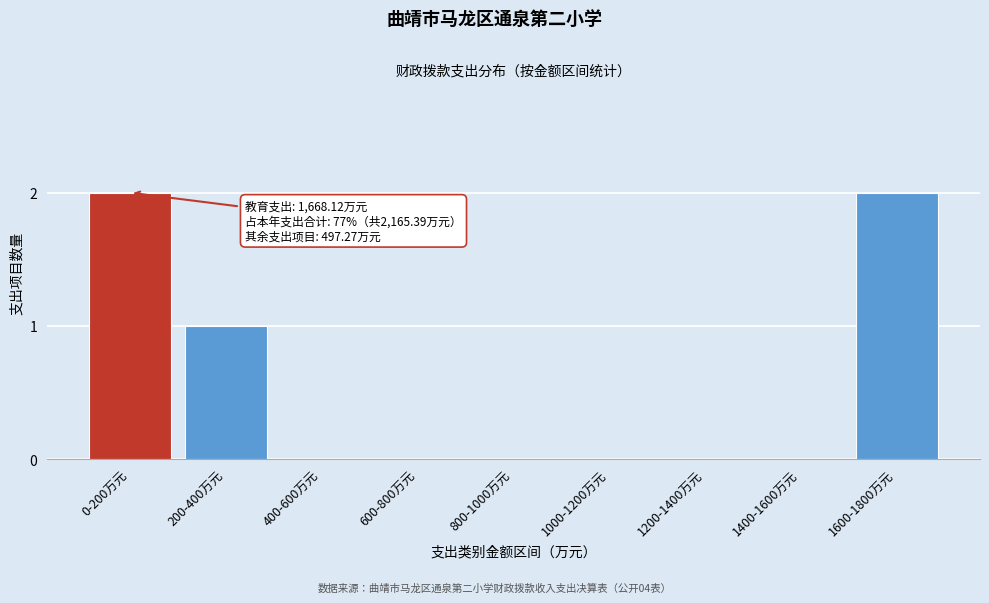

Reading left to right, extract all data points from this chart.

0-200万元=2	200-400万元=1	400-600万元=0	600-800万元=0	800-1000万元=0	1000-1200万元=0	1200-1400万元=0	1400-1600万元=0	1600-1800万元=2